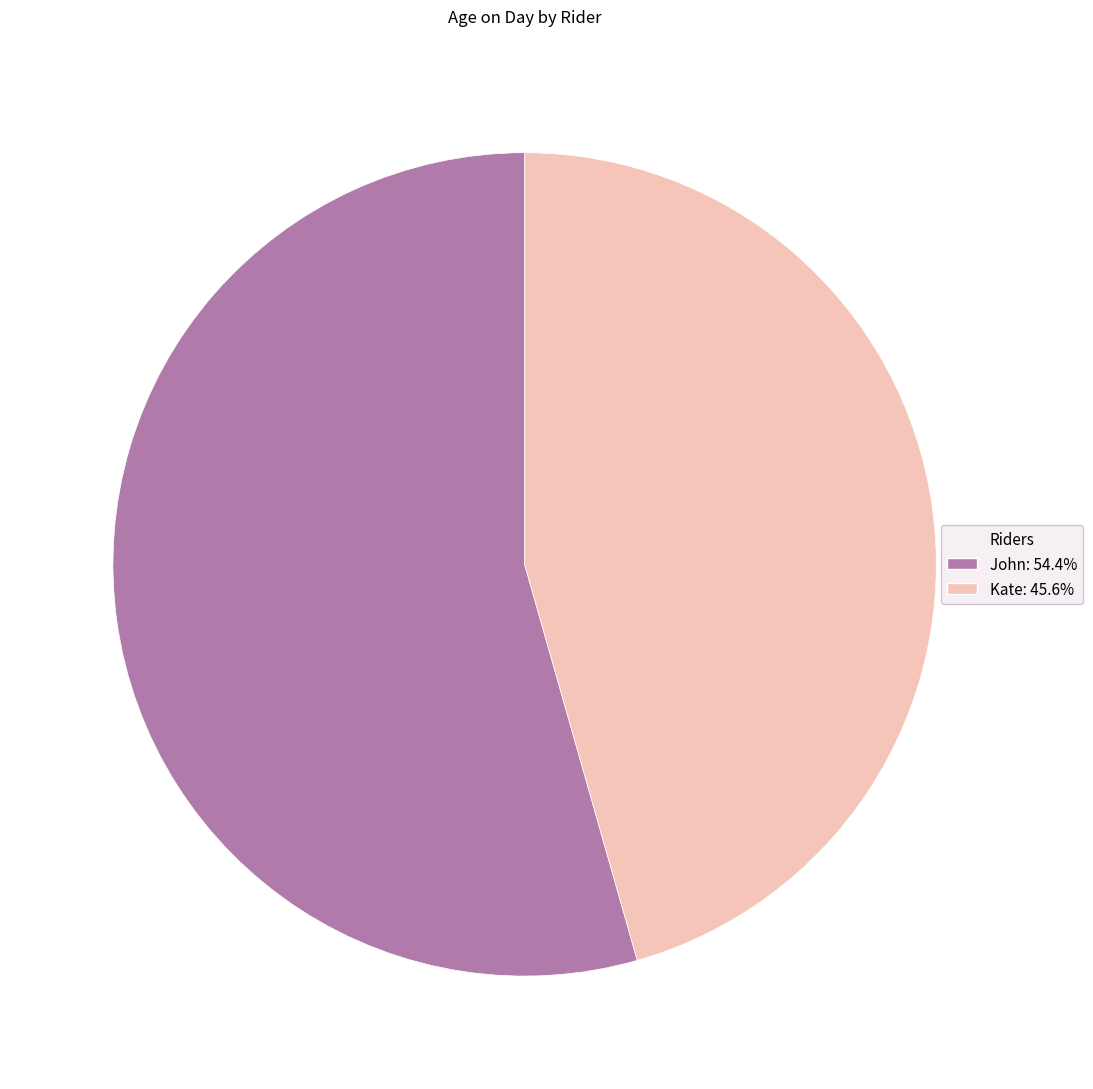

Is the sum of John and Kate greater than half?

Yes